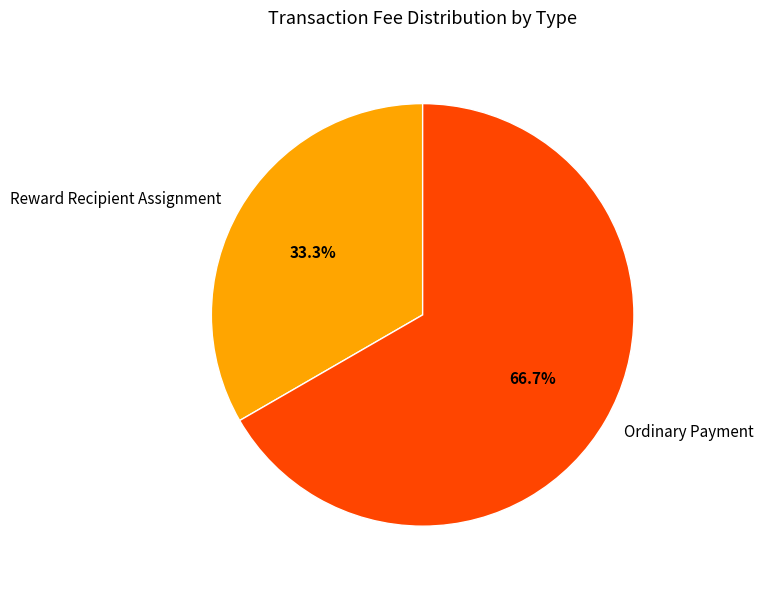

Which category has the biggest portion of the pie?

Ordinary Payment